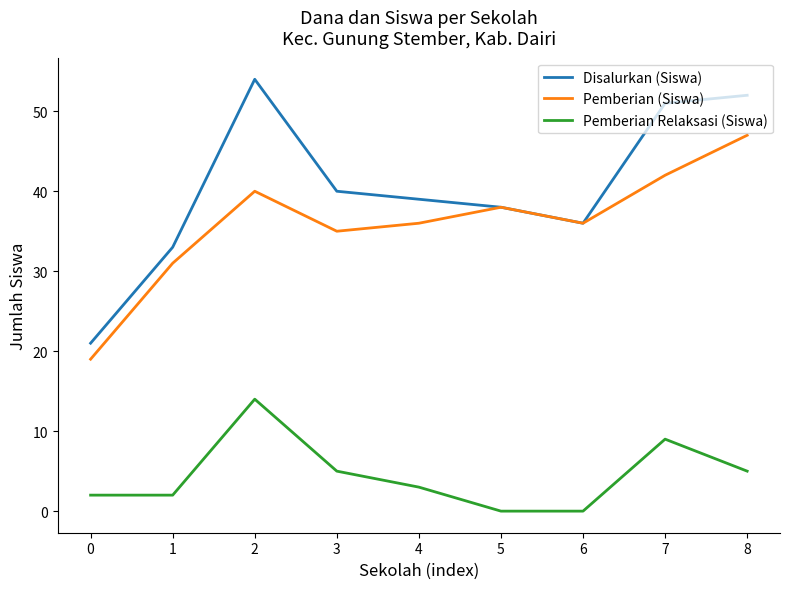

How many lines are shown in the chart?

3